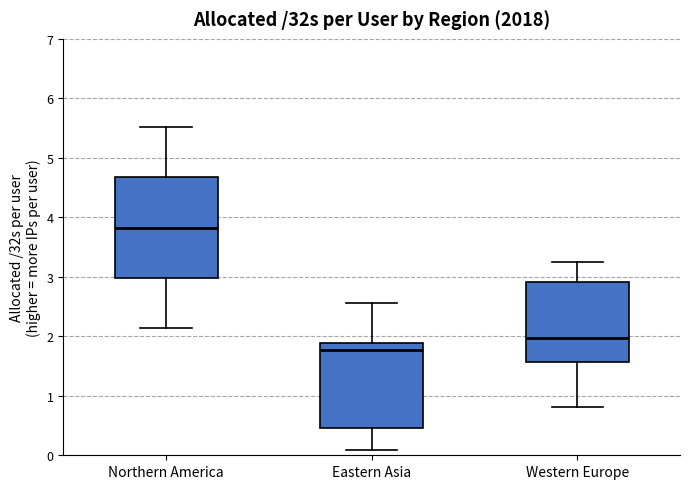

Reading left to right, read every box against the y-axis: the position of its median line, the range the box covers, and the ends of its whiskers. The values are not printed on the chart, so give them approximately, as read against the axis.

Northern America: median 3.8, box 3.0 to 4.7, whiskers 2.1 to 5.5
Eastern Asia: median 1.8, box 0.5 to 1.9, whiskers 0.1 to 2.6
Western Europe: median 2.0, box 1.6 to 2.9, whiskers 0.8 to 3.2